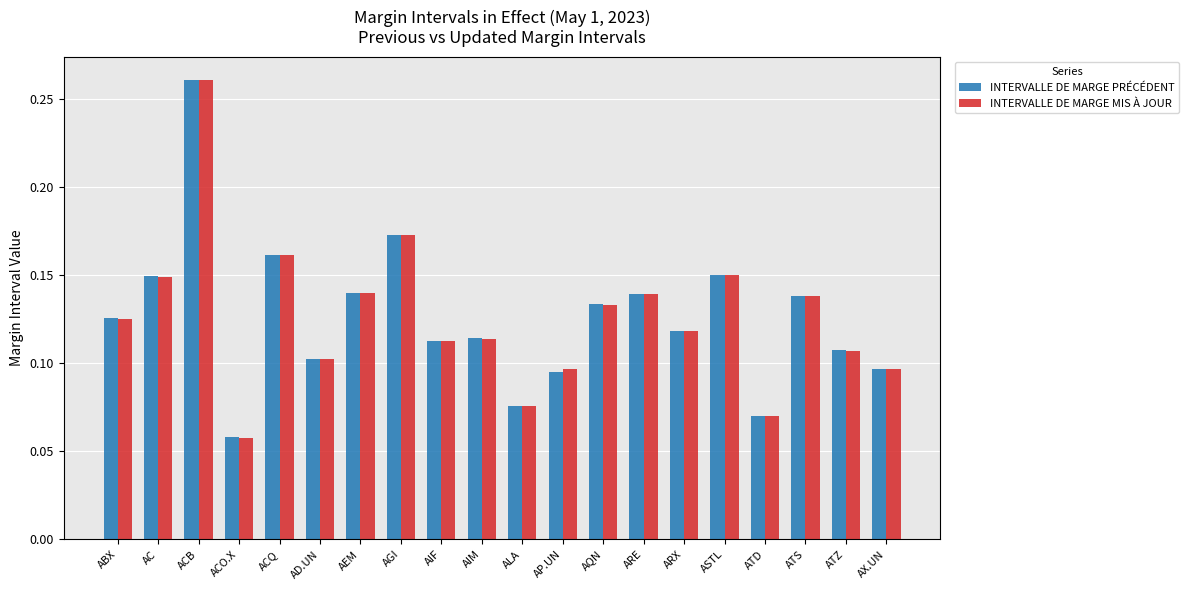

At which category is the sum across all series the highest?

ACB